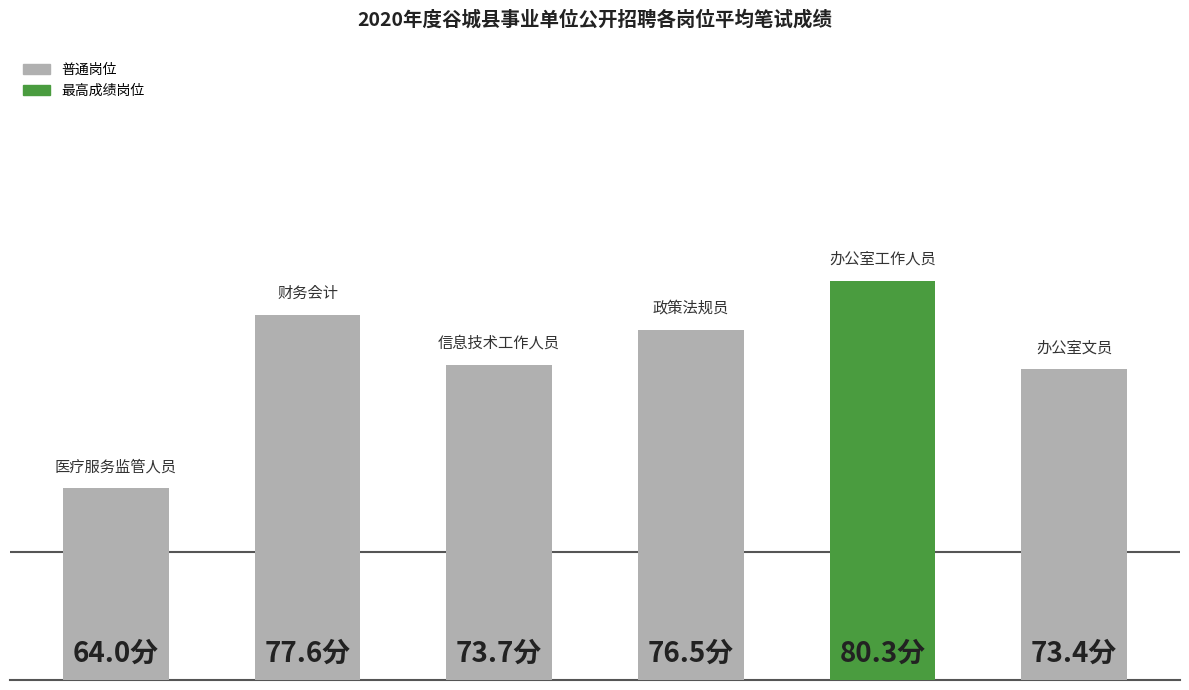

Does the chart contain any negative values?

No